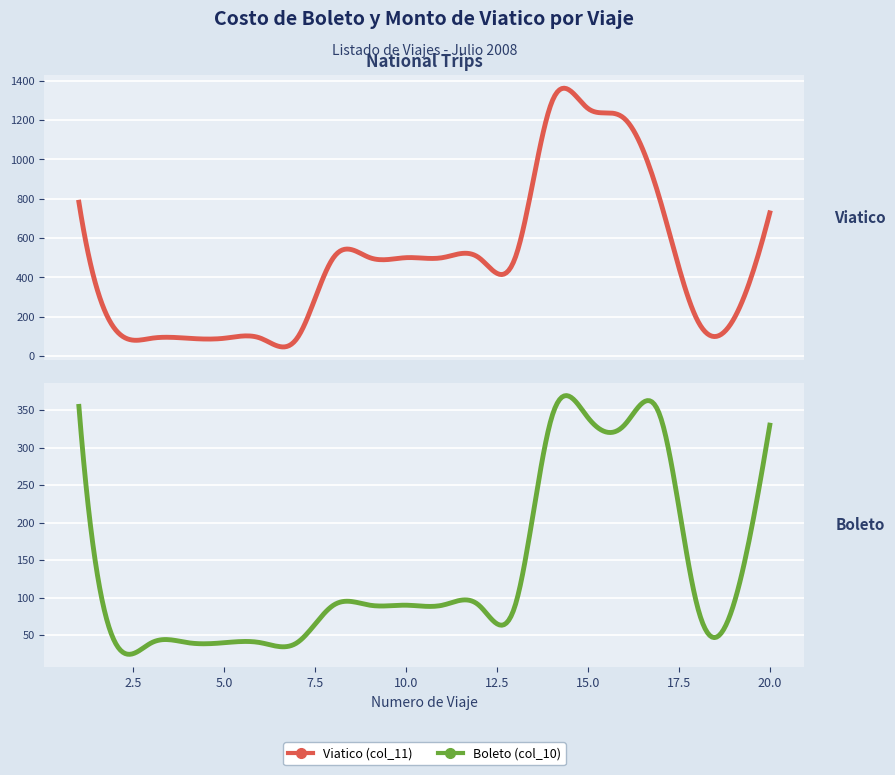

List the series in order of their peak value, lowest first.

Boleto (col_10), Viatico (col_11)